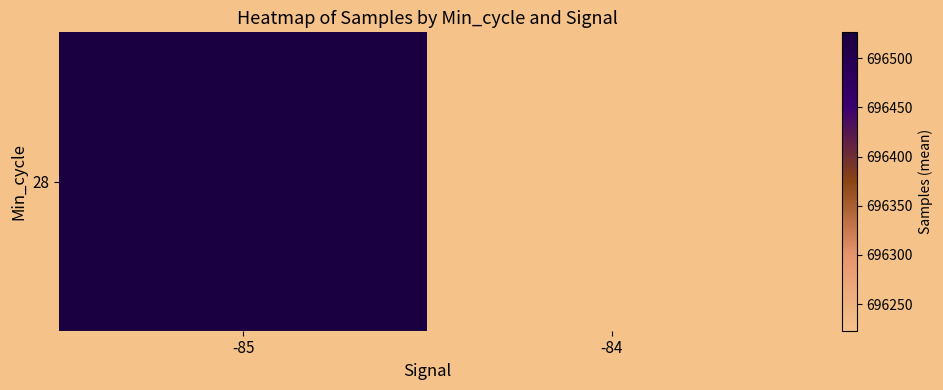

Is it true that the value at -84 is 696222.9?

True